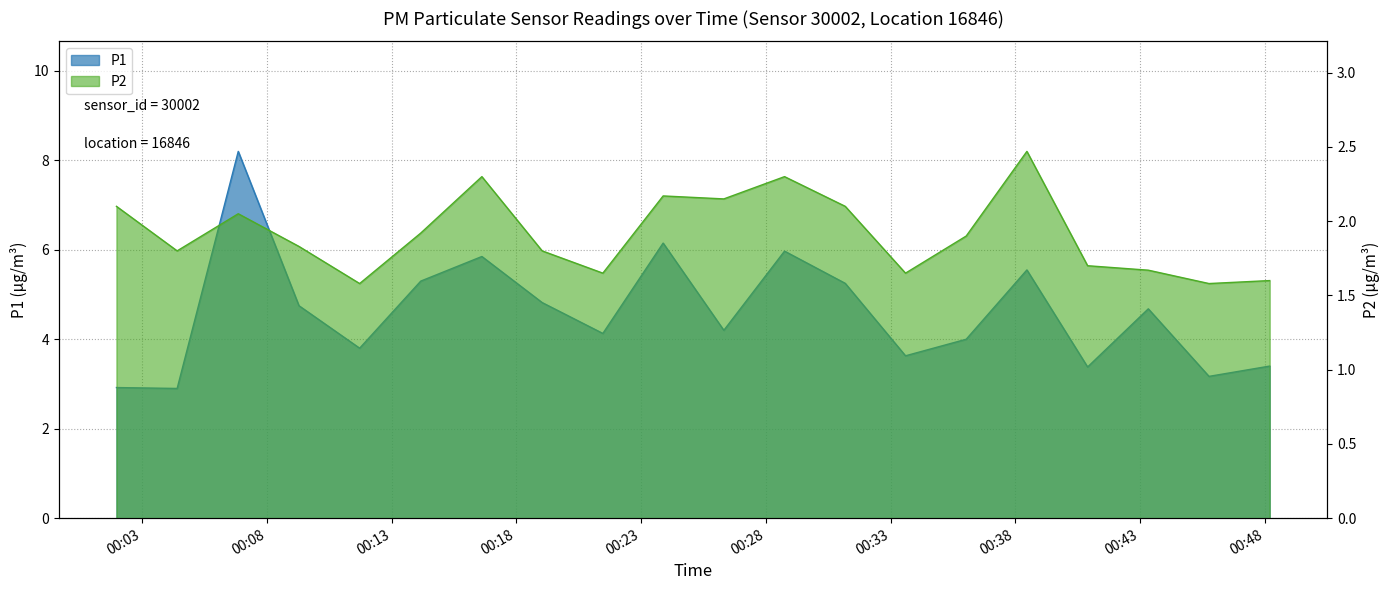

Between 00:11 and 00:38, which is larger?

00:38